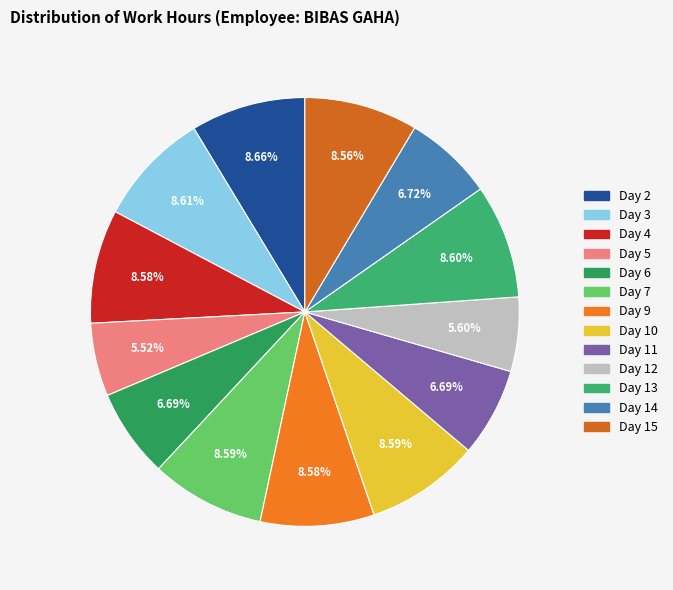

Combined, do Day 6 and Day 4 account for over 50%?

No